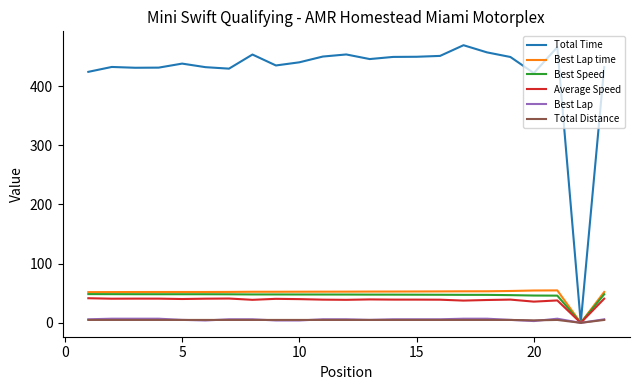

Which series has the largest range (max minus min)?

Total Time